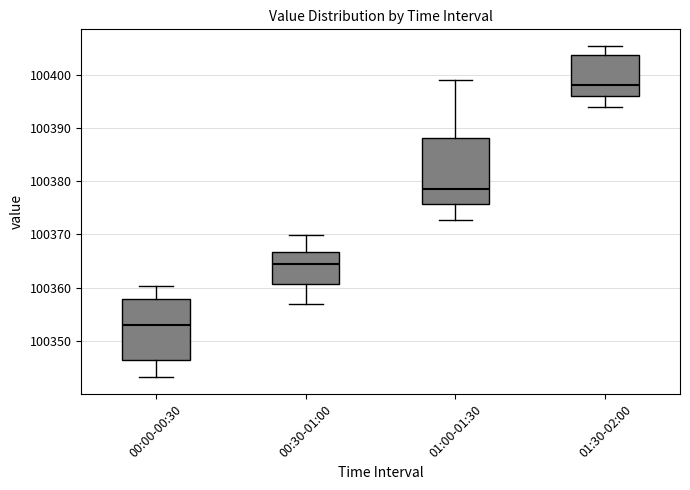

Which box has the highest median line?

01:30-02:00